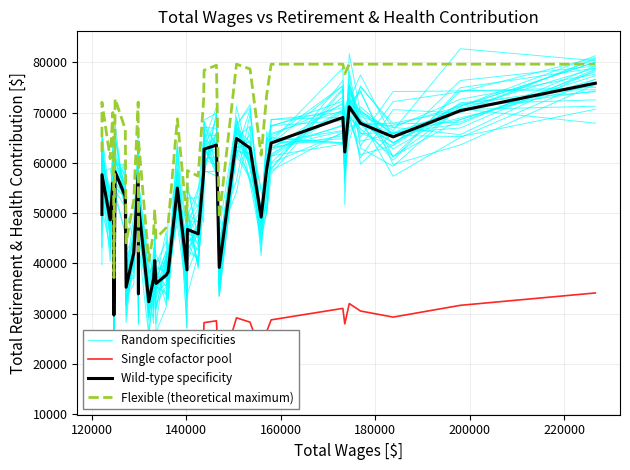

How many data points in Wild-type specificity are less than 53336?

20